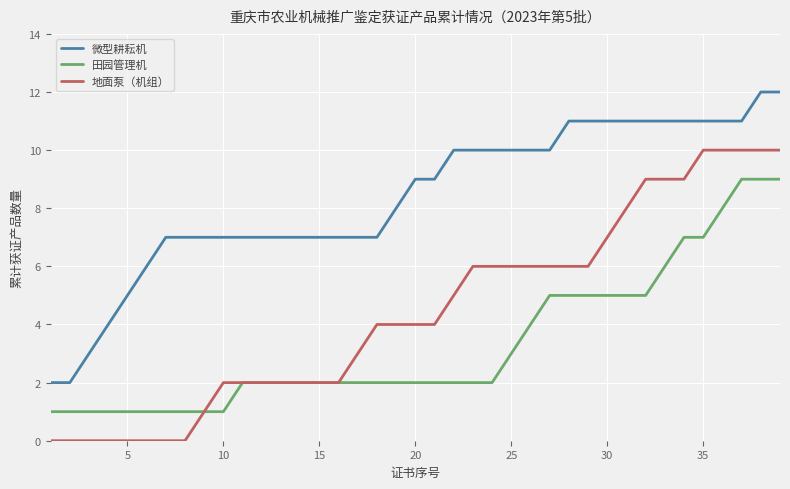

Count the number of data series in this chart.

3